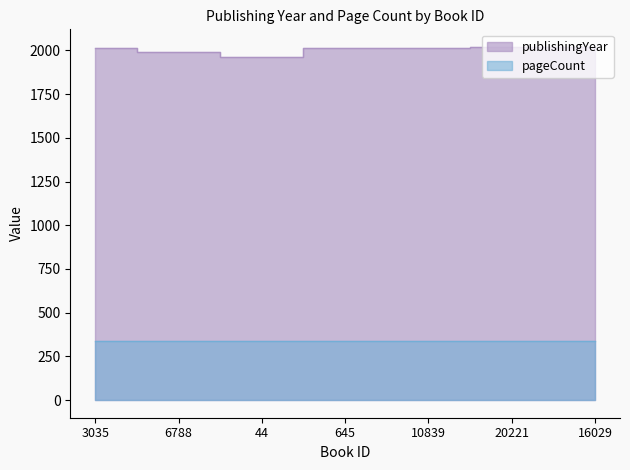

How many interior local valleys (lower than both neighbors) does the data have?

1